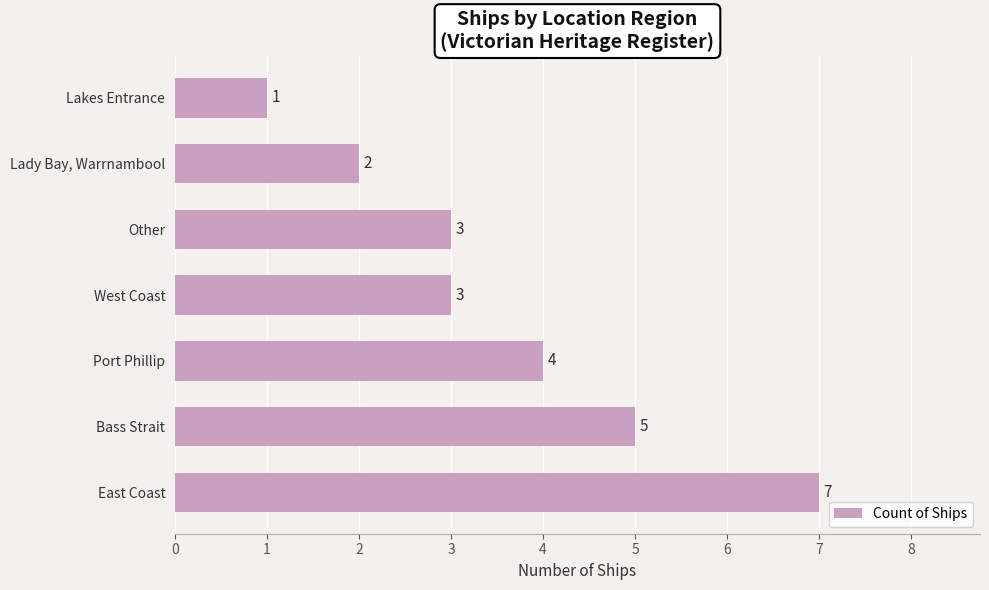

Is it true that the value at Port Phillip is 1?

False